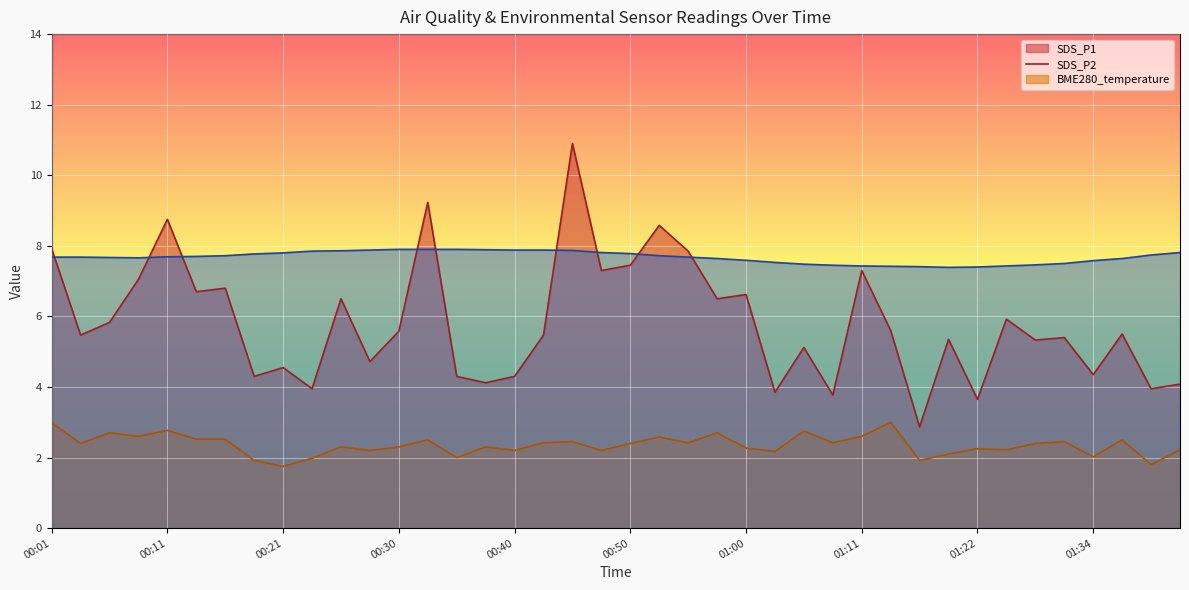

Where does the SDS_P1 series first go above 5?

00:01